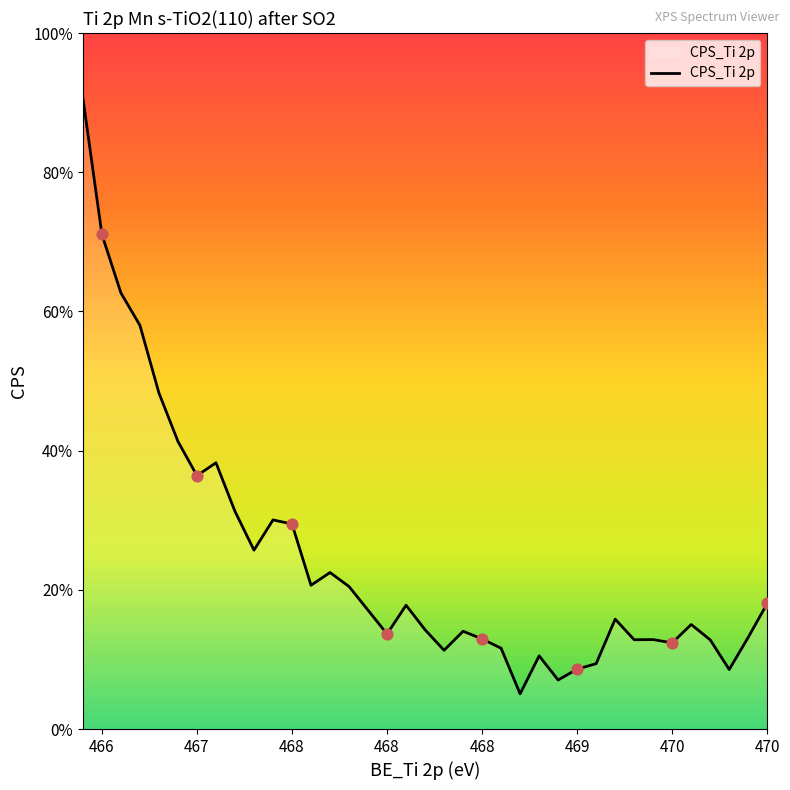

Which has a higher value, 467.1 or 468.0?

467.1